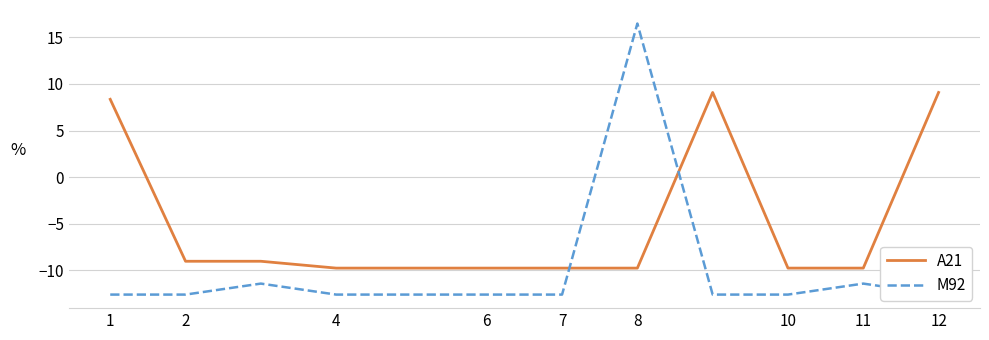

What is the highest value of the A21 series?

9.1